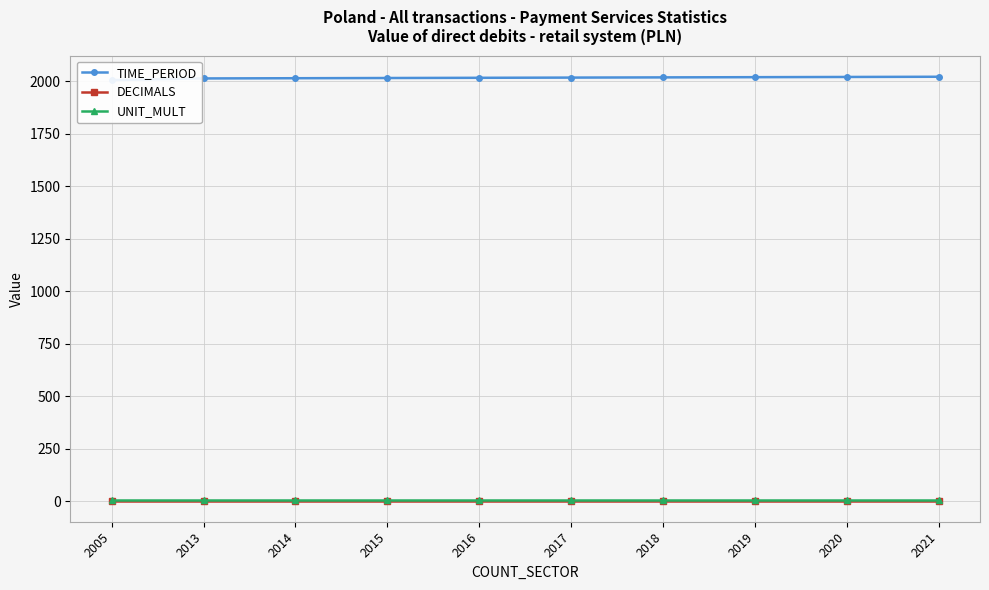

At 2014, list the series in order from smallest to largest.

DECIMALS, UNIT_MULT, TIME_PERIOD